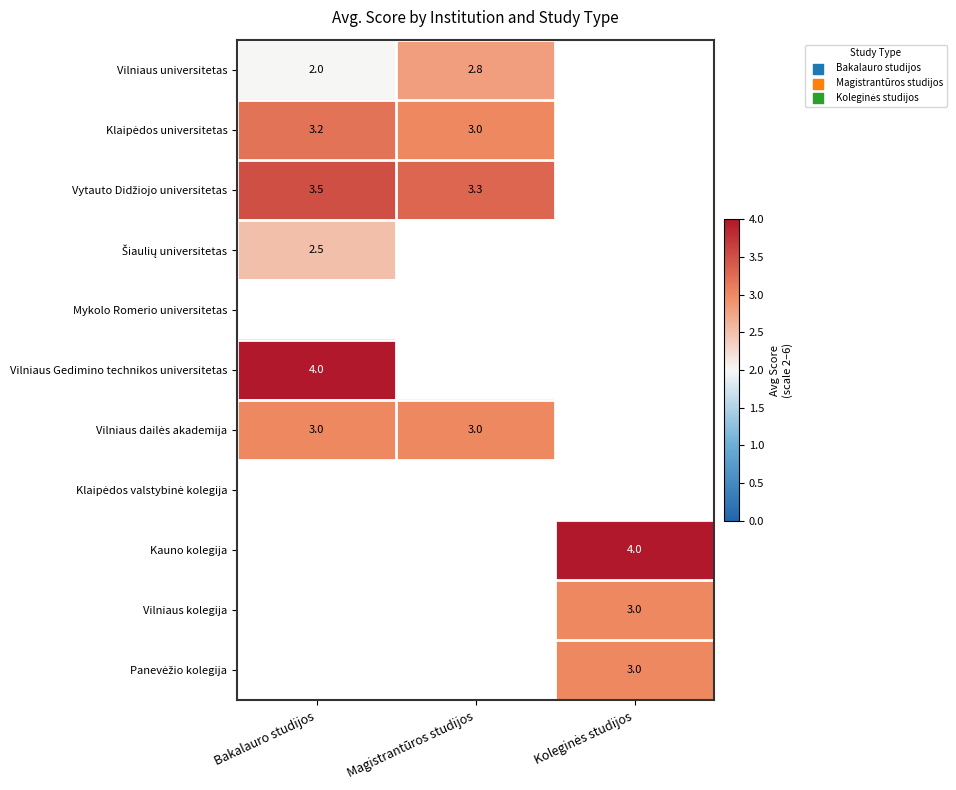

The Vilniaus universitetas series shows 2.8 at Magistrantūros studijos. True or false?

True